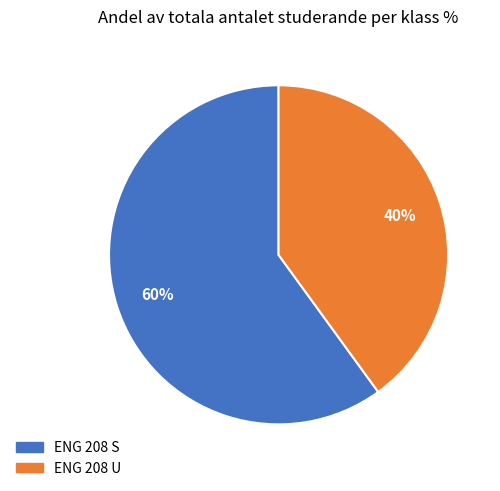

Is there any slice that represents more than half of the pie?

Yes